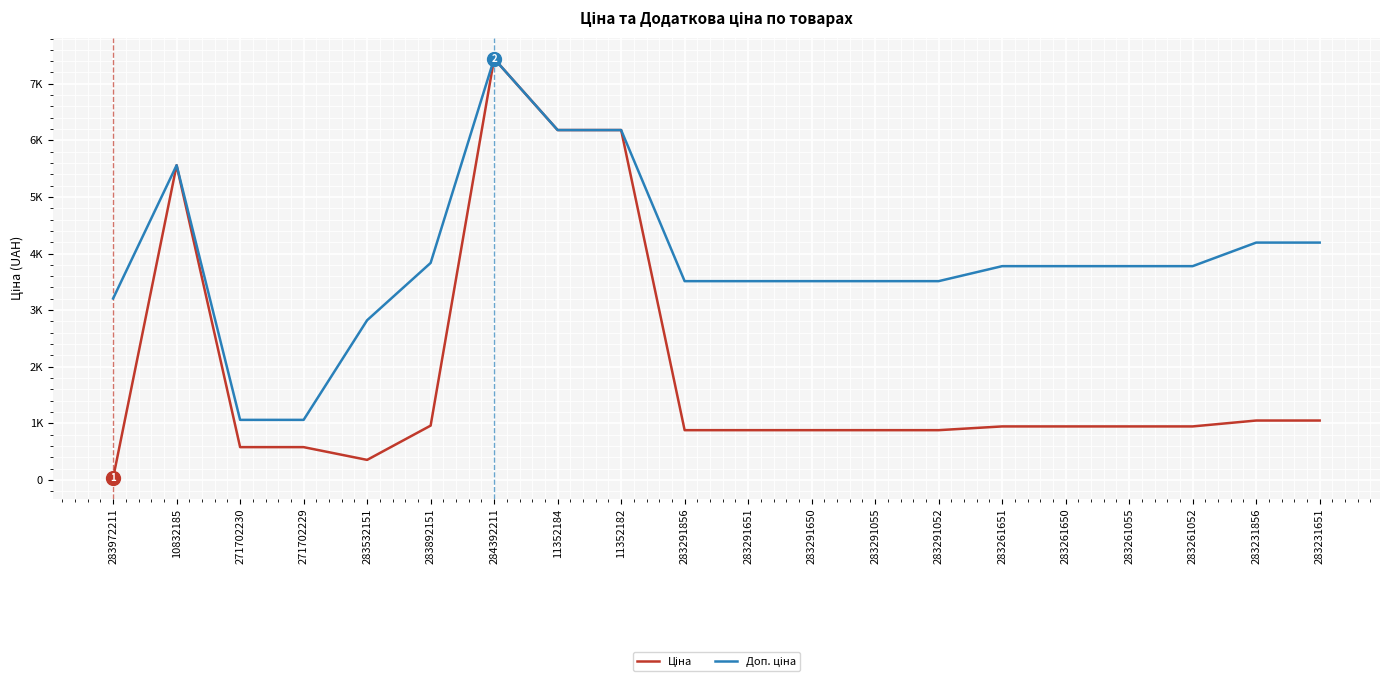

Does the chart have visible grid lines?

Yes